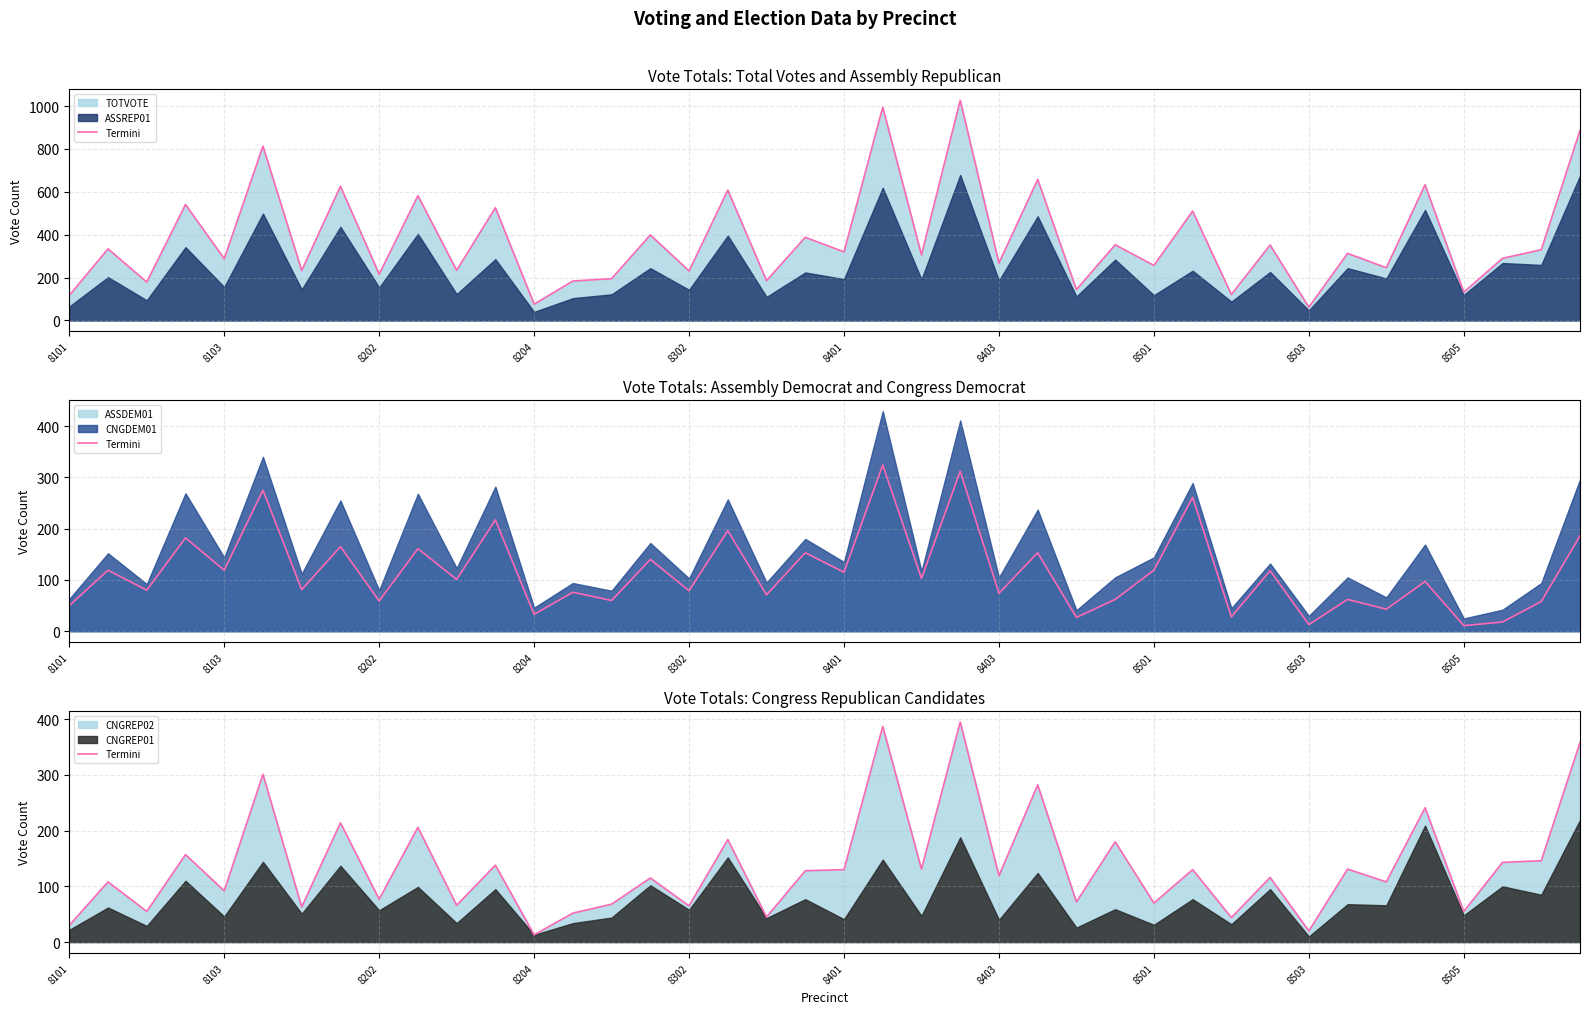

What is the difference between the maximum and minimum values?

382